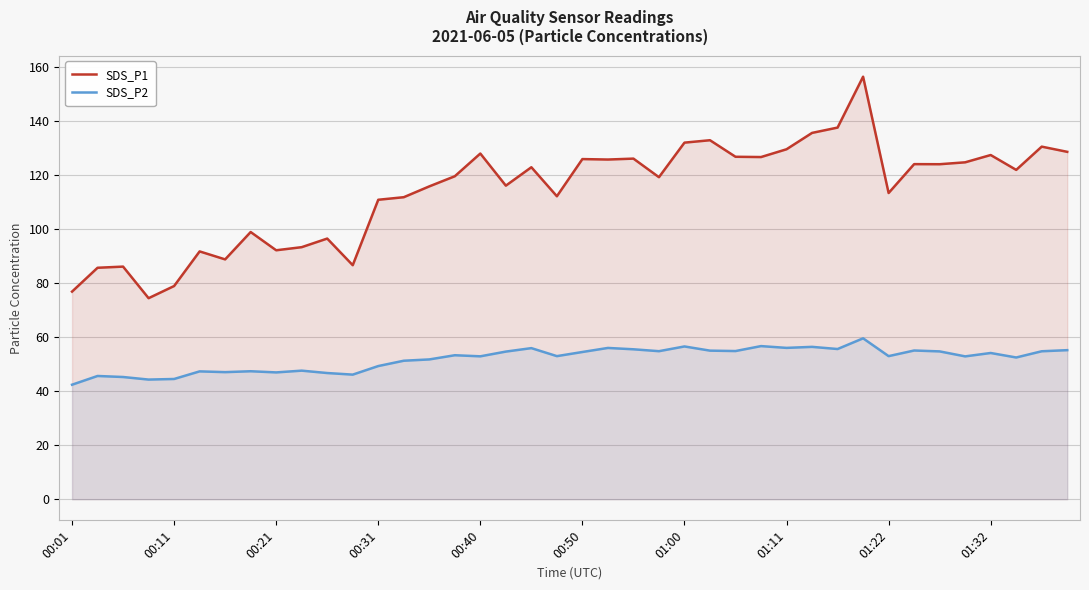

What is the total value across all series at 00:01?

119.1